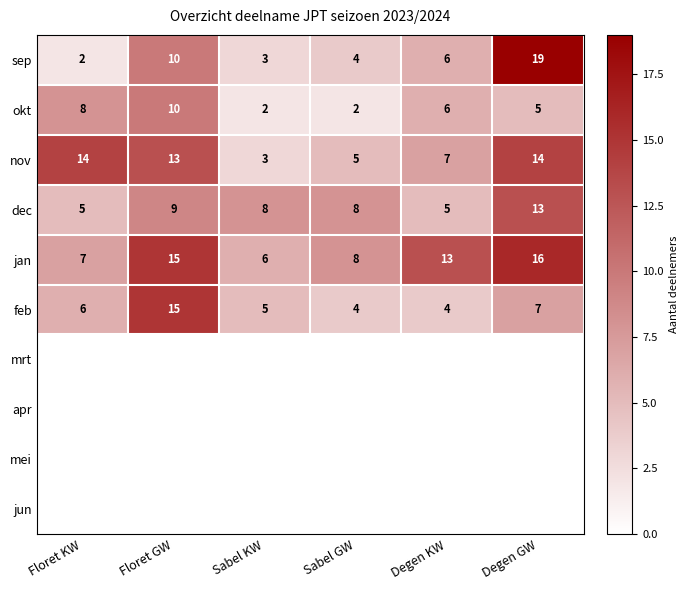

The value of dec at Sabel KW is 2. True or false?

False